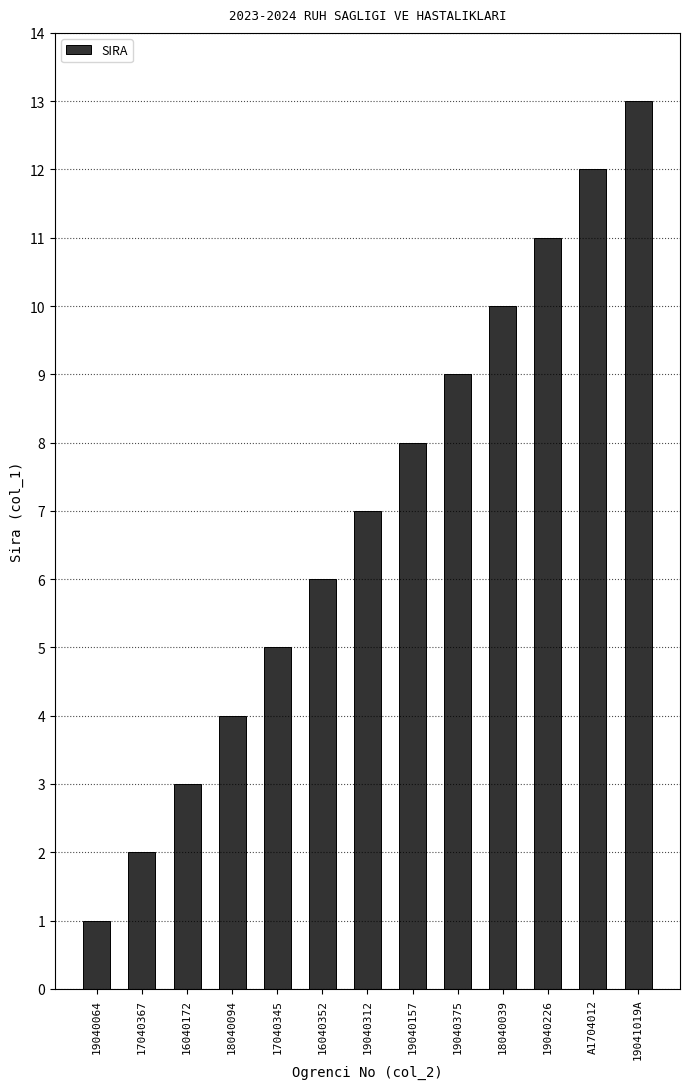

What value does the data have at 19040312, to the nearest 10?

10